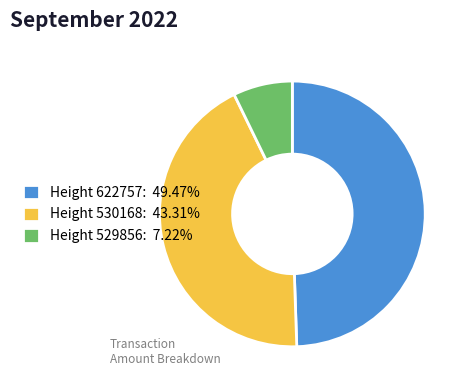

Do Height 529856: 7.22% and Height 530168: 43.31% together represent more than half of the pie?

Yes